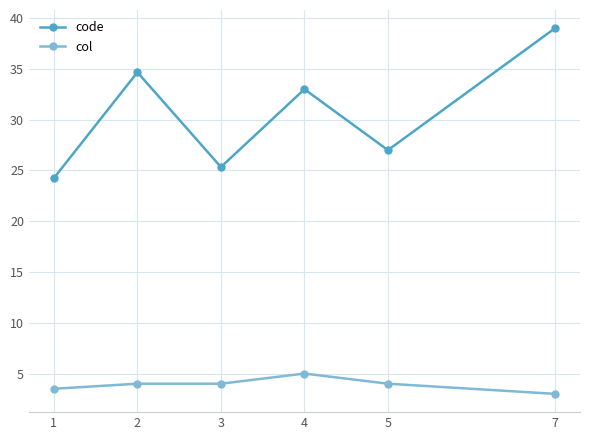

Where is code nearest to the value 31?

4